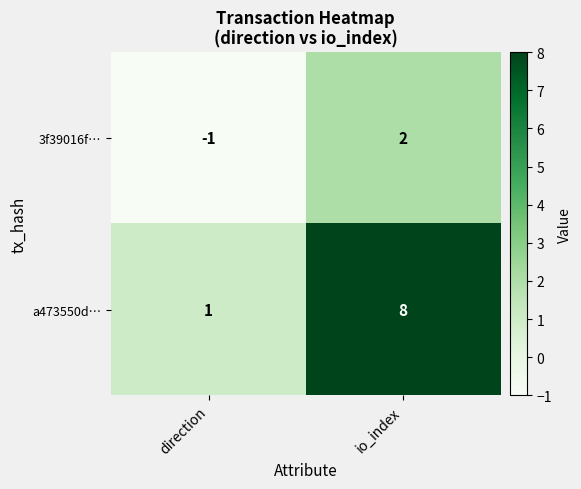

The value of 3f39016f… at io_index is 3. True or false?

False